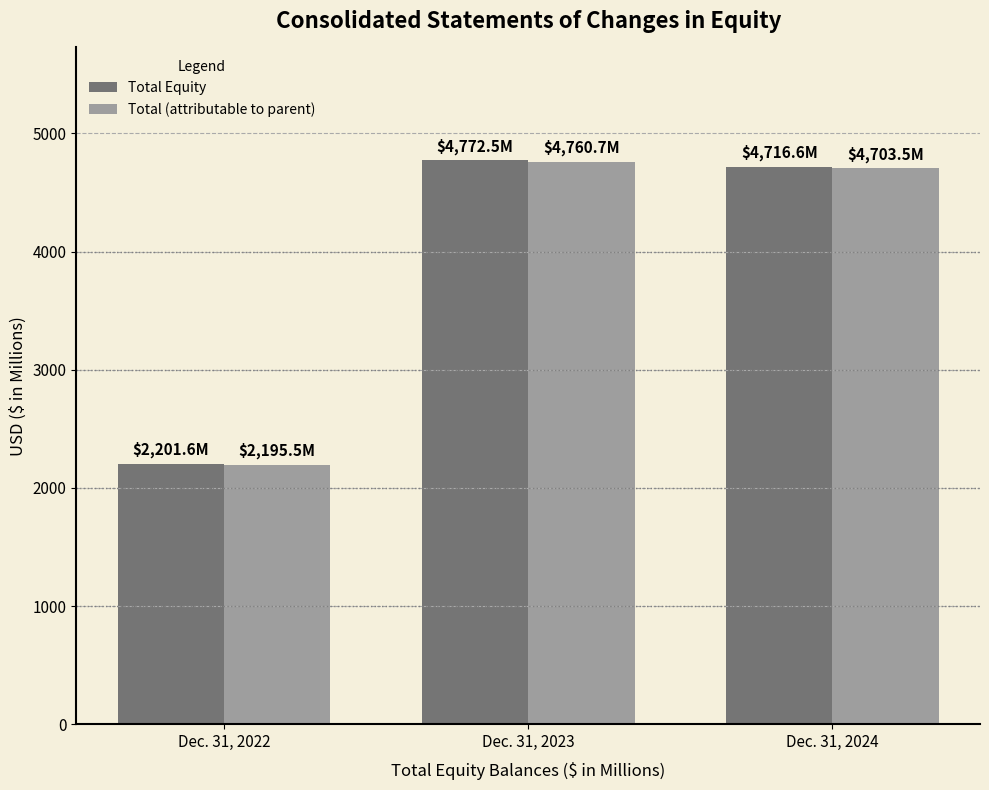

At which label does Total (attributable to parent) first exceed 4703?

Dec. 31, 2023